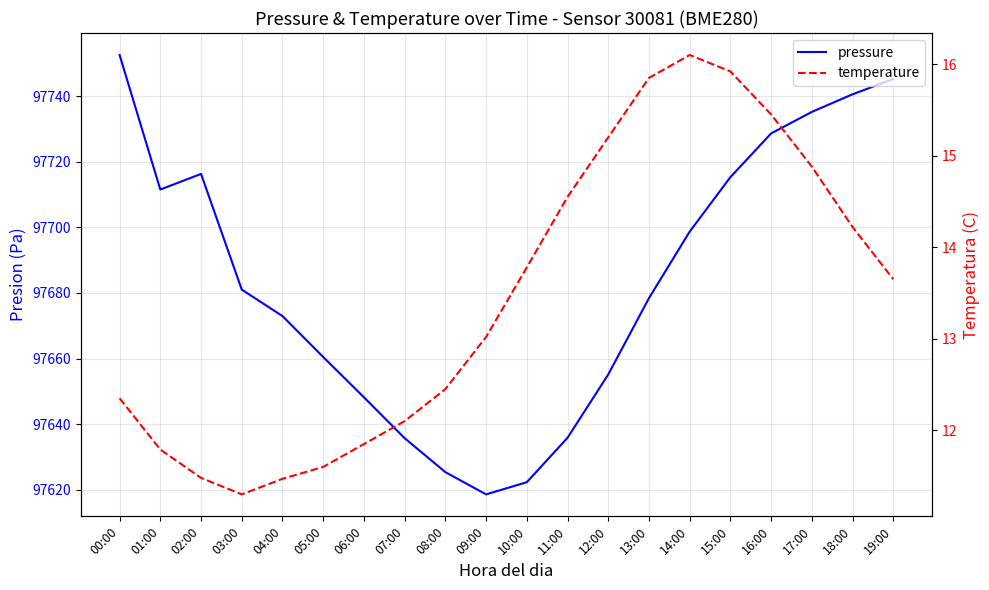

Is this an area chart (filled region under the line)?

No